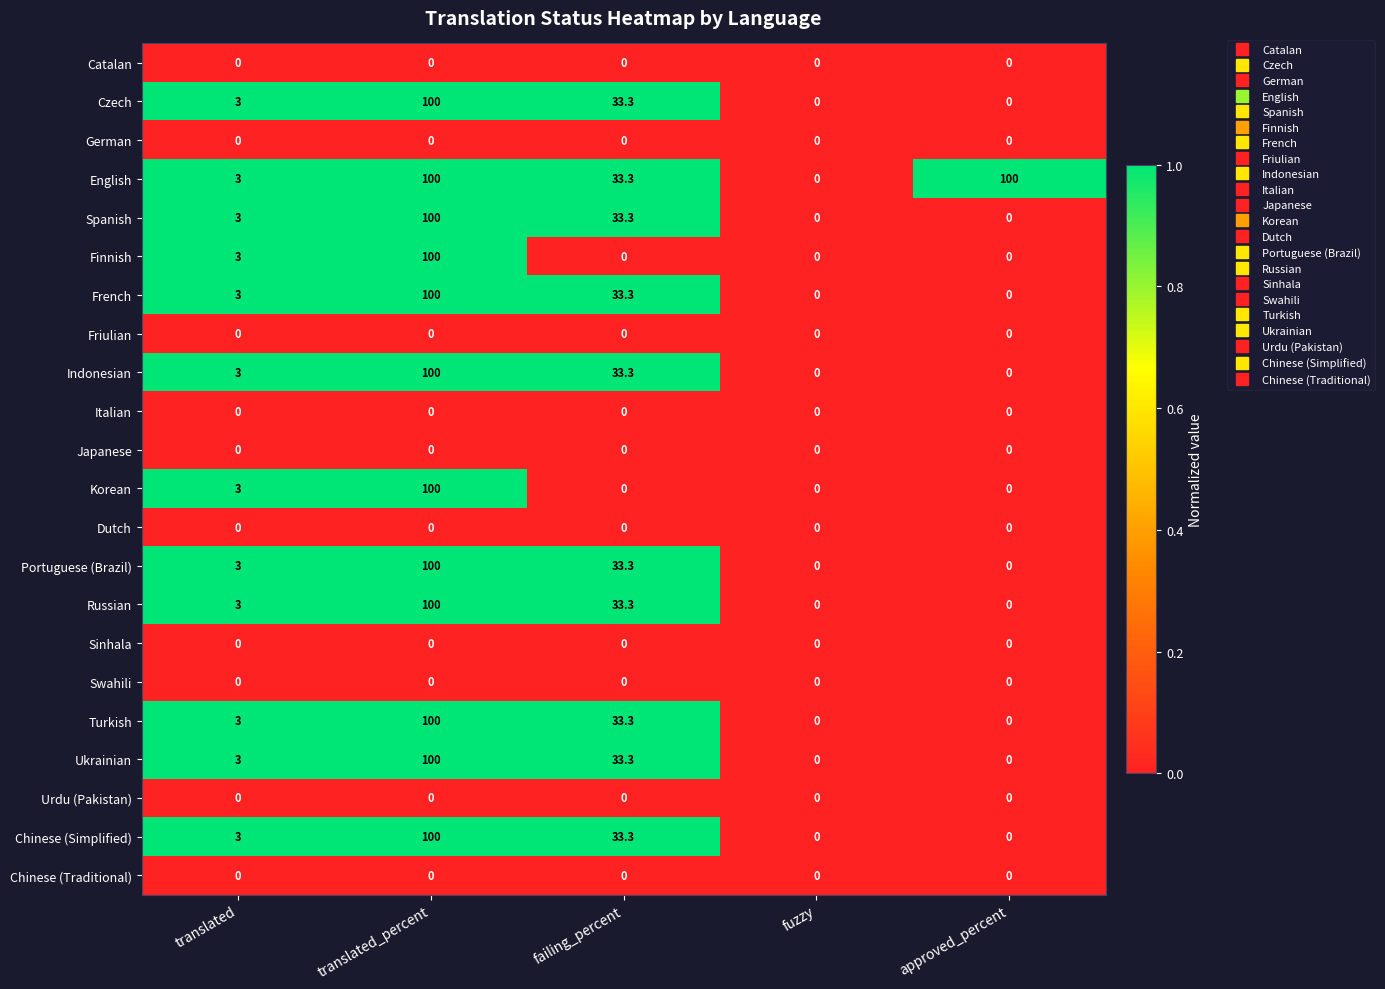

What is the maximum value shown in the chart?

100.0